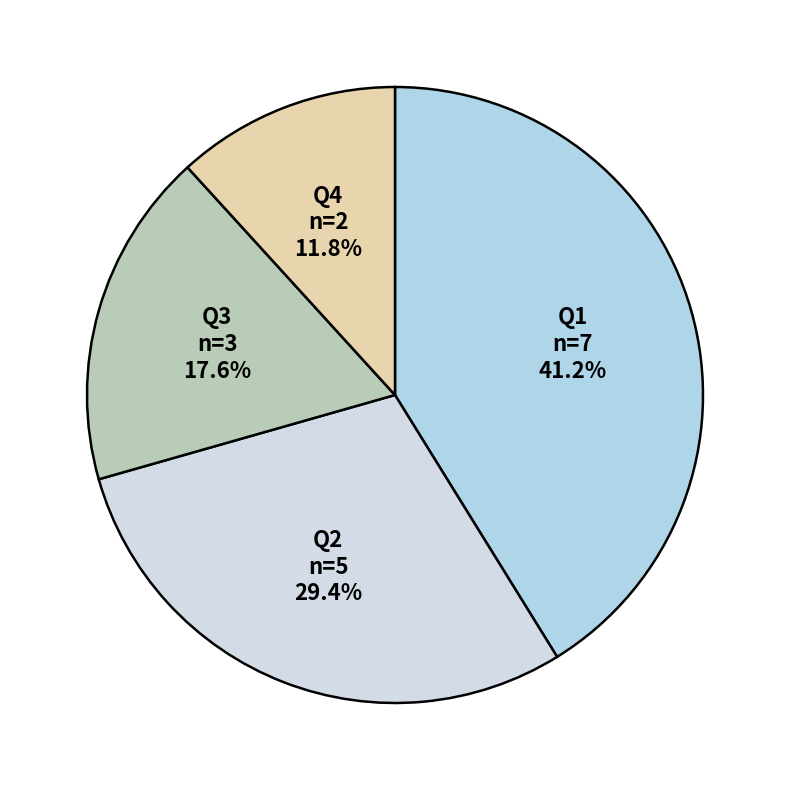

To the nearest percent, what is the difference between the largest and smallest slice percentages?

29%